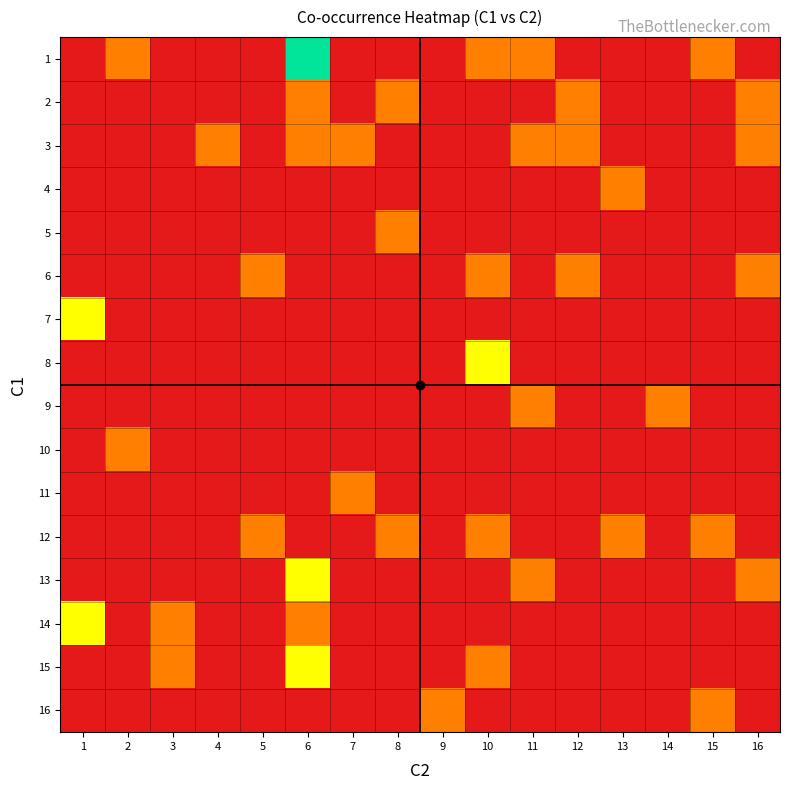

At how many categories does at least one series exceed 0?

16